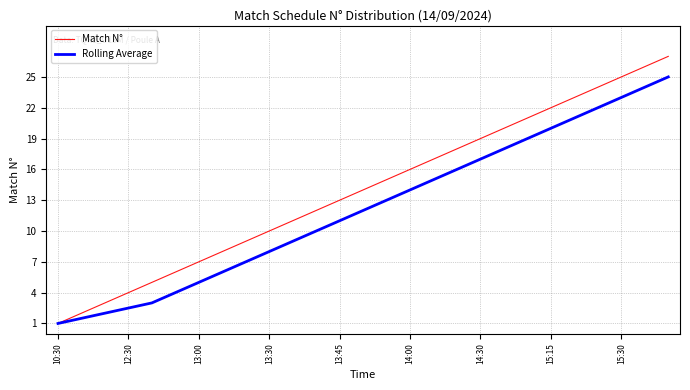

What are all the series names shown in the legend?

Match N°, Rolling Average